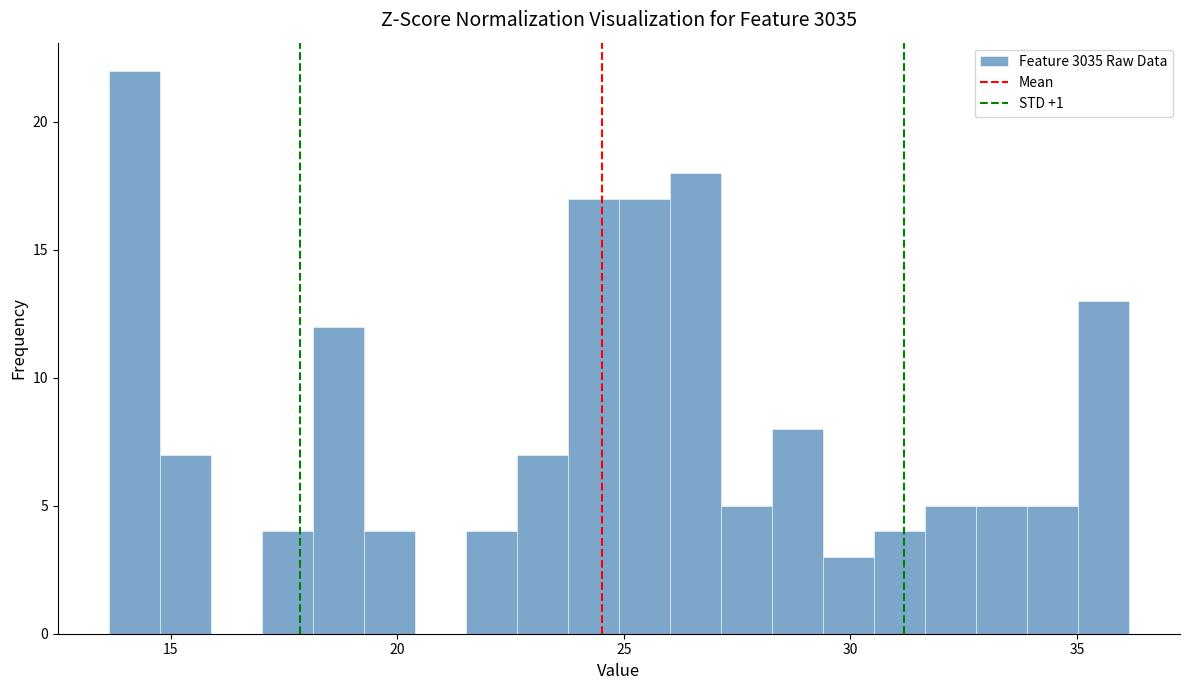

Read against the x-axis, roughly where is the centre of the tallest bar?

14.0